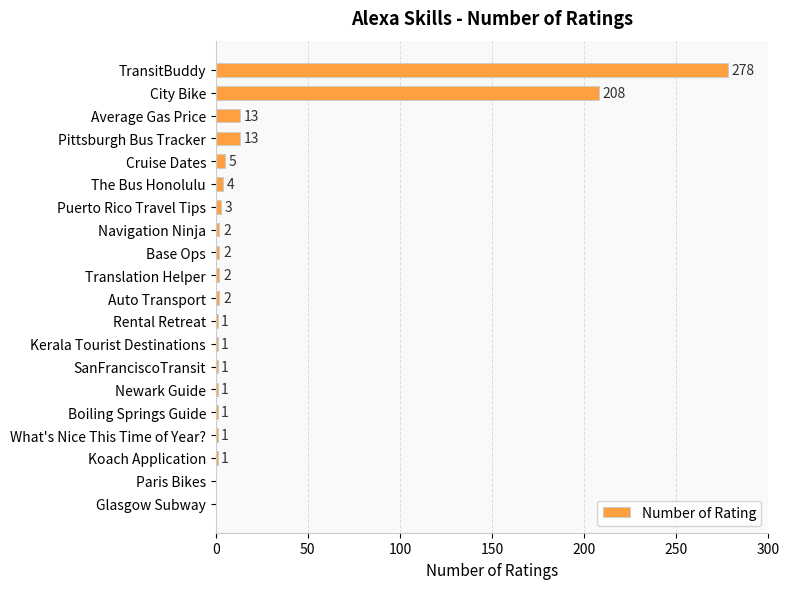

What is the greatest value displayed?

278